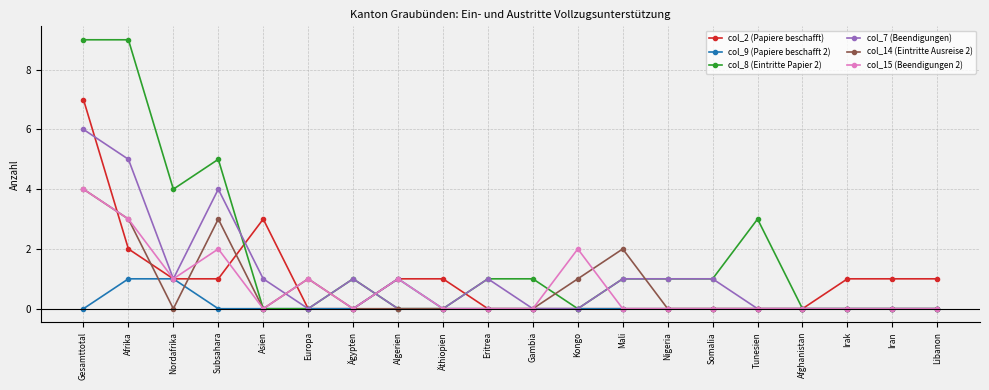

Where does the col_7 (Beendigungen) series first go above 1?

Gesamttotal